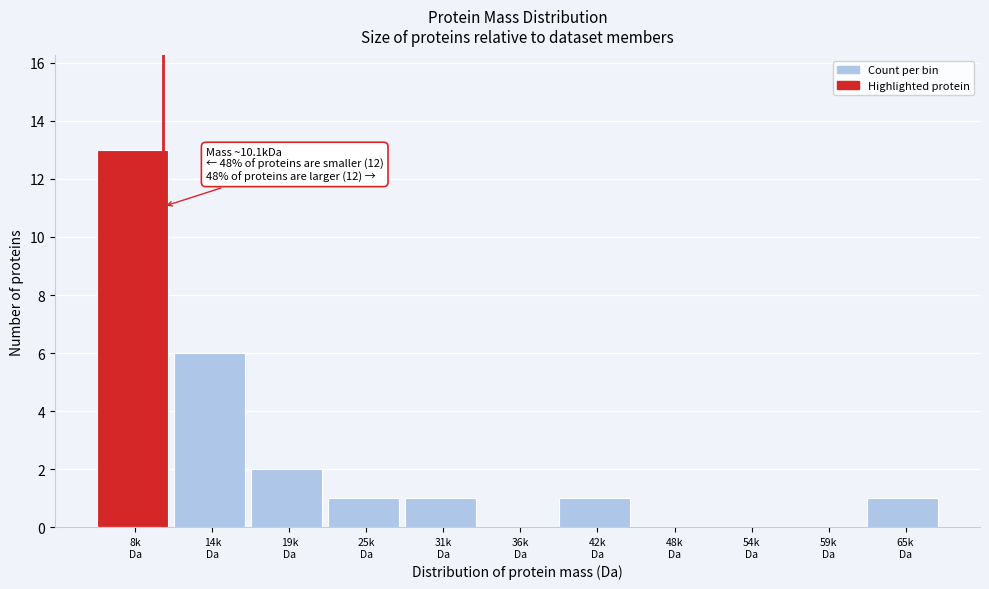

What is the maximum value shown in the chart?

13